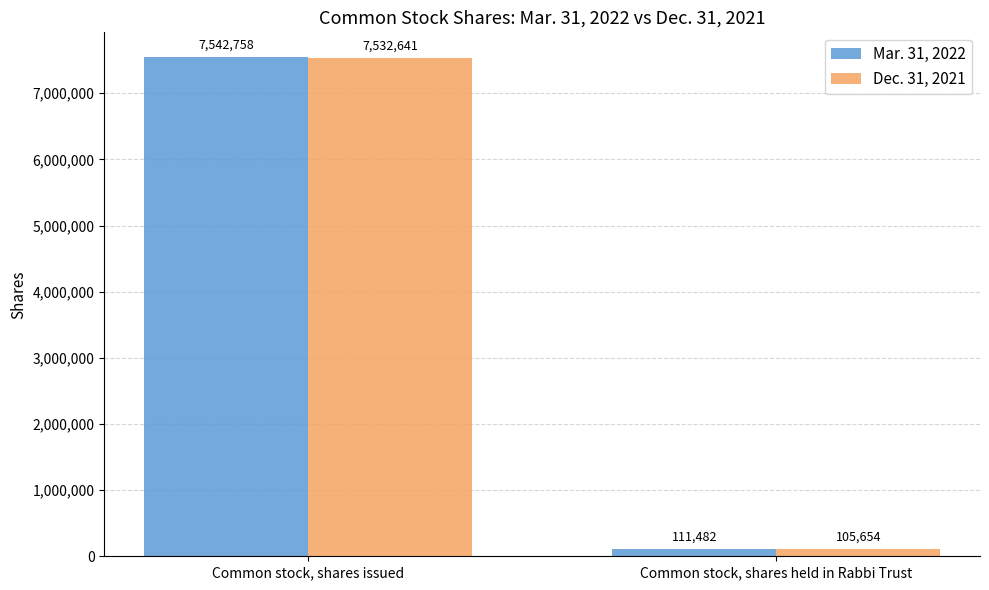

What are all the series names shown in the legend?

Mar. 31, 2022, Dec. 31, 2021